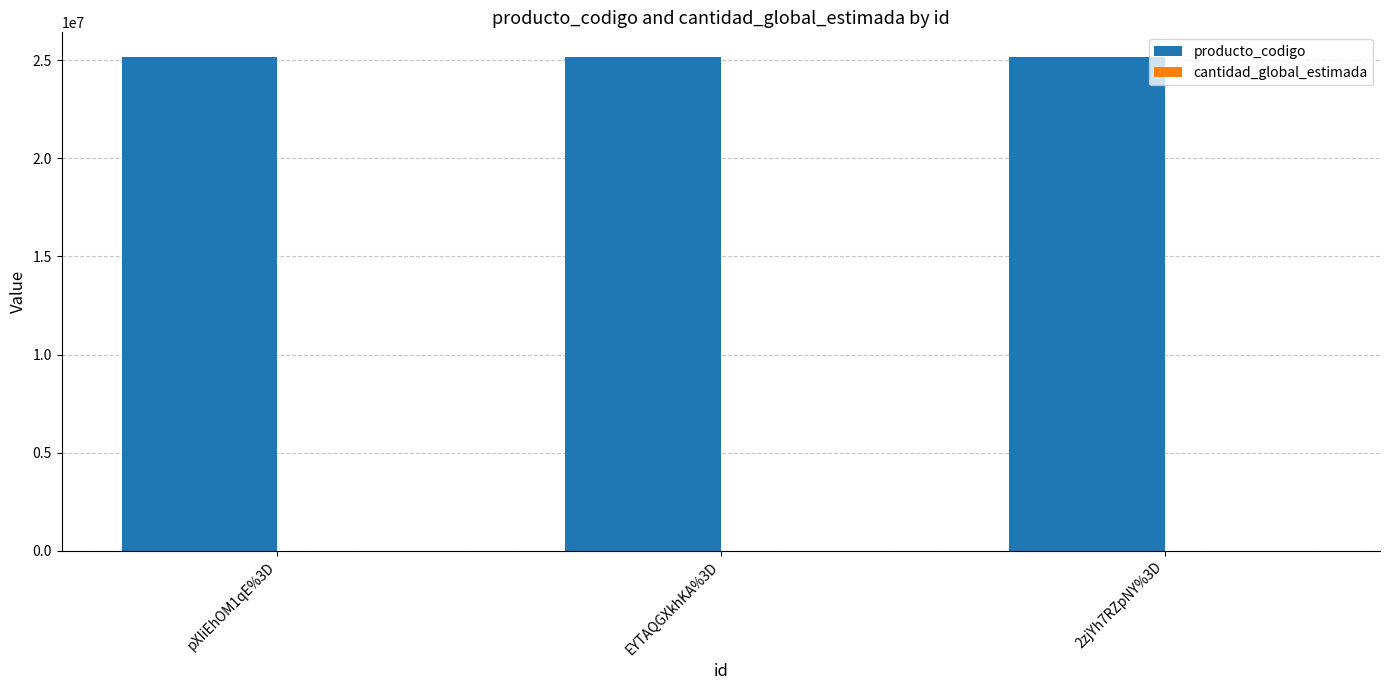

What is the maximum value for producto_codigo?

25172504